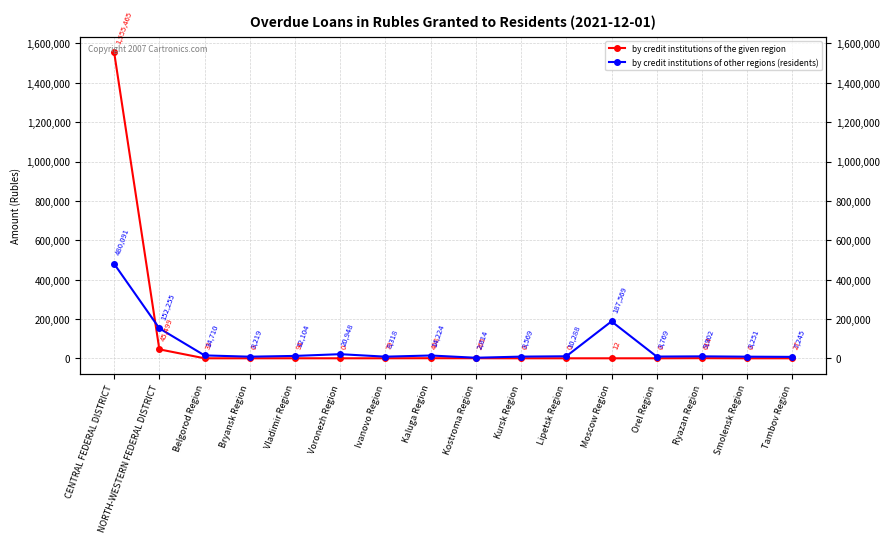

At how many categories does at least one series exceed 1464723?

1